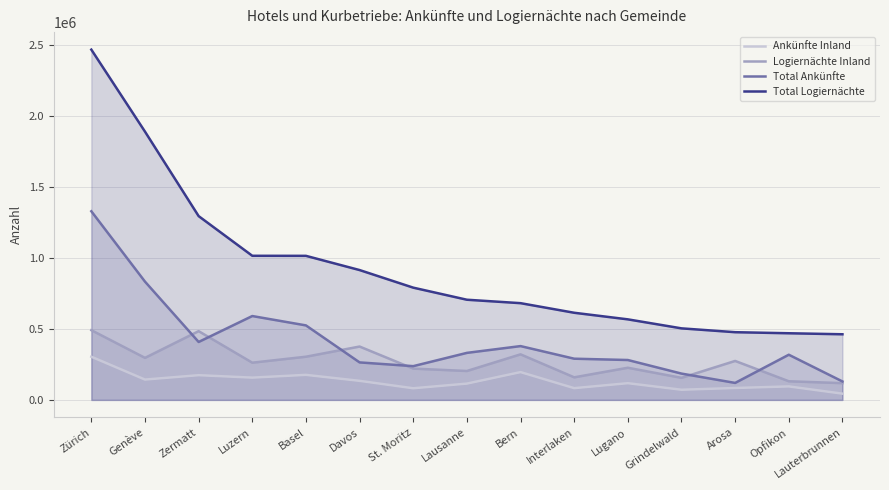

In Total Ankünfte, how many points are lower than both neighbors (excluding endpoints)?

3